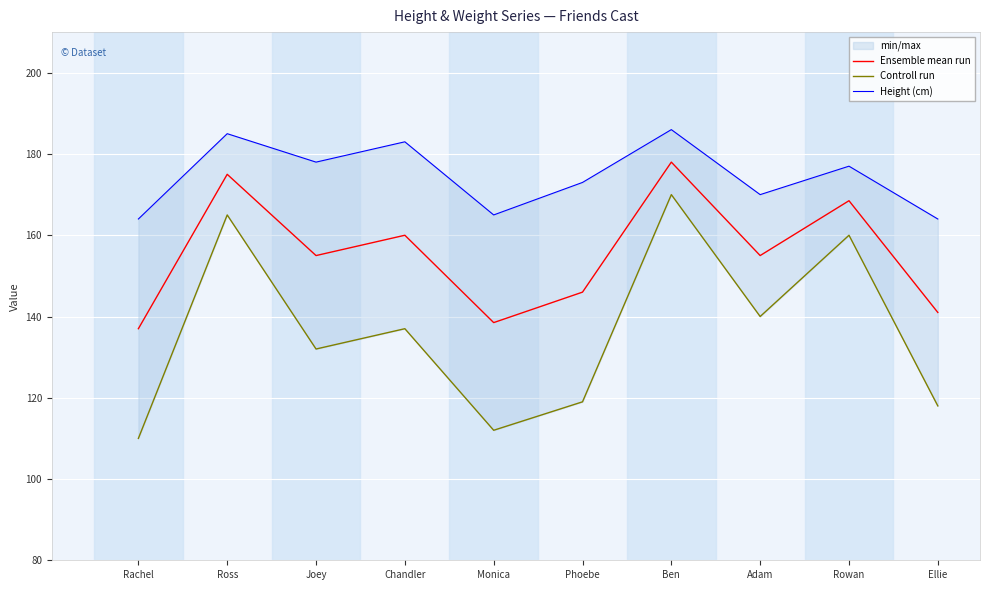

Between Chandler and Ben, which series saw the biggest shift?

Controll run